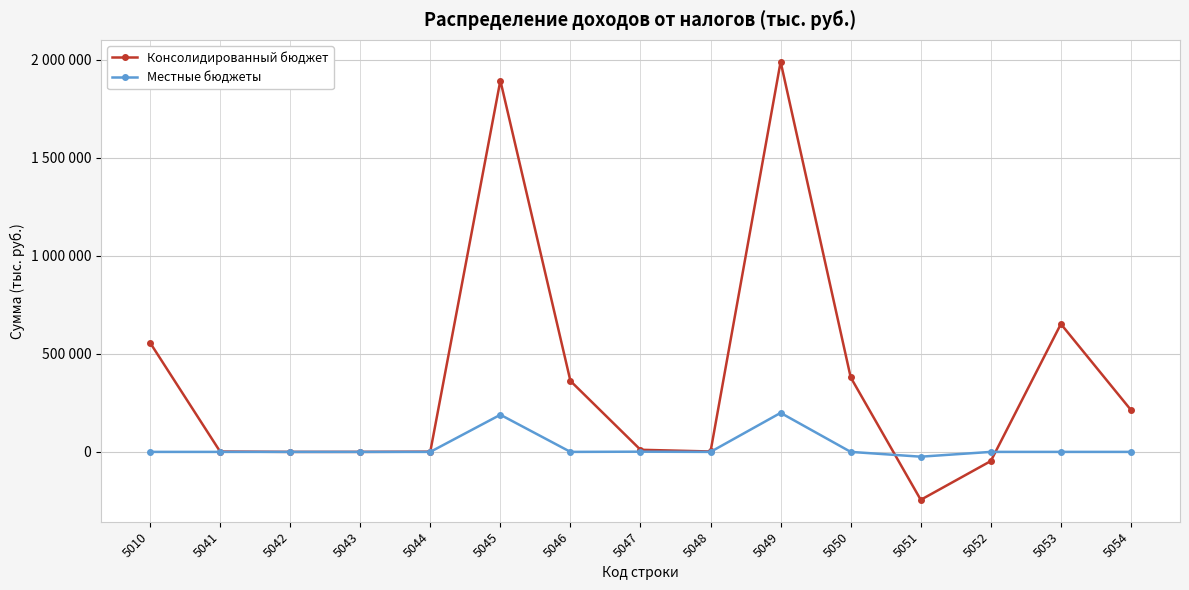

What are all the series names shown in the legend?

Консолидированный бюджет, Местные бюджеты